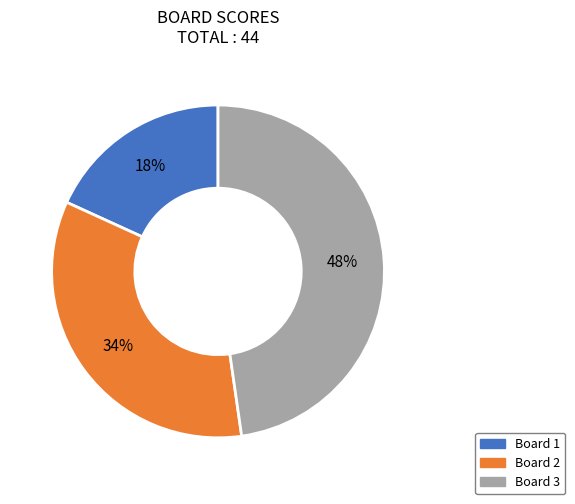

To the nearest percent, what is the combined percentage of Board 3 and Board 2?

82%